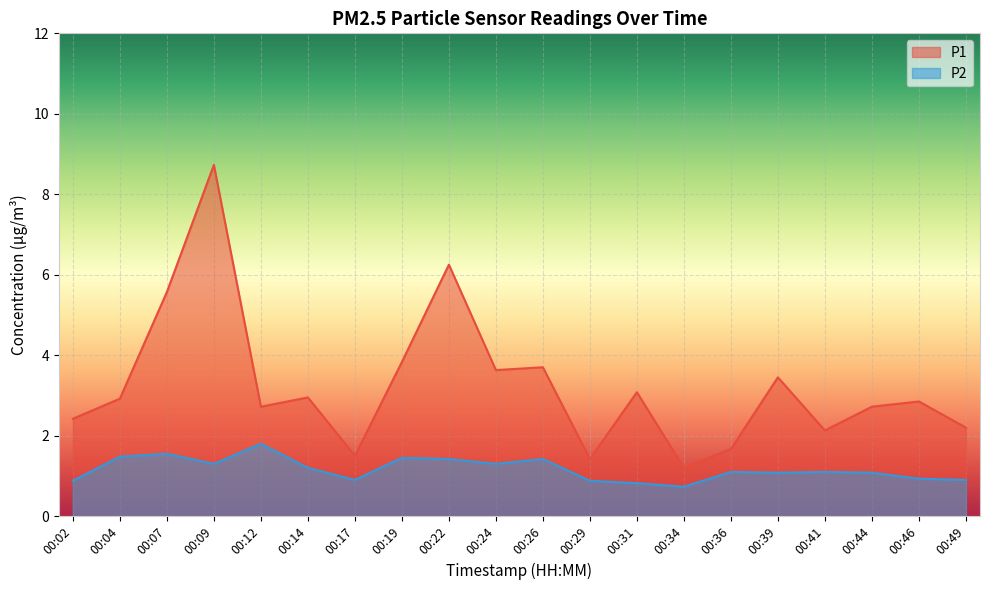

What is the maximum value shown in the chart?

8.7